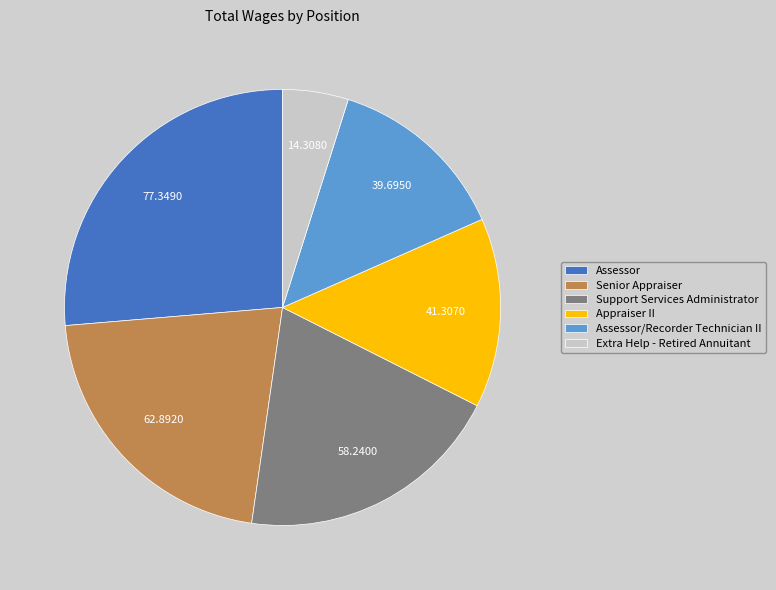

Is there a majority slice in this chart?

No